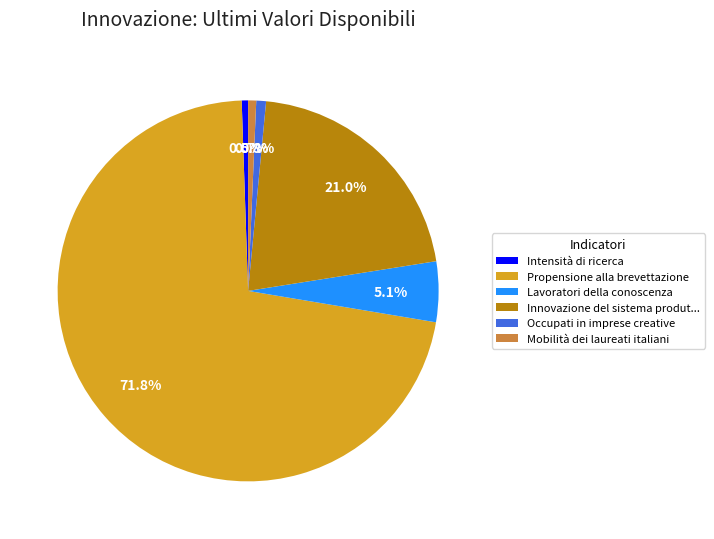

Between Occupati in imprese creative and Lavoratori della conoscenza, which is larger?

Lavoratori della conoscenza